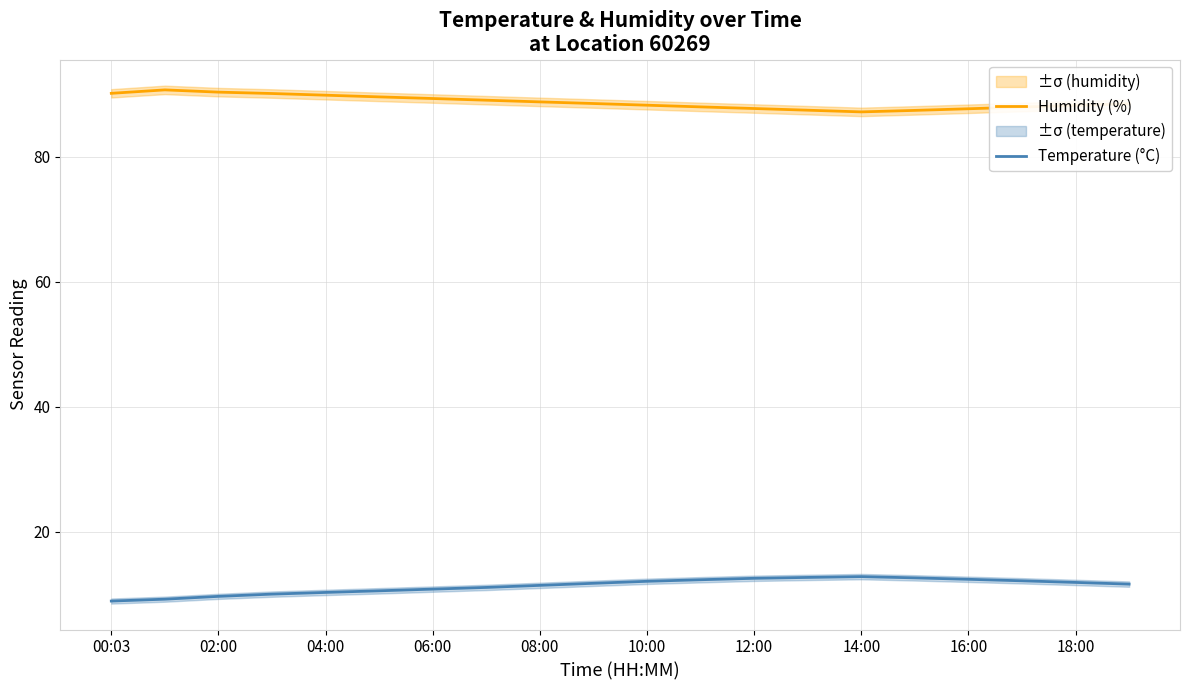

Rank the series by their maximum value, from lowest to highest.

Temperature (°C), Humidity (%)